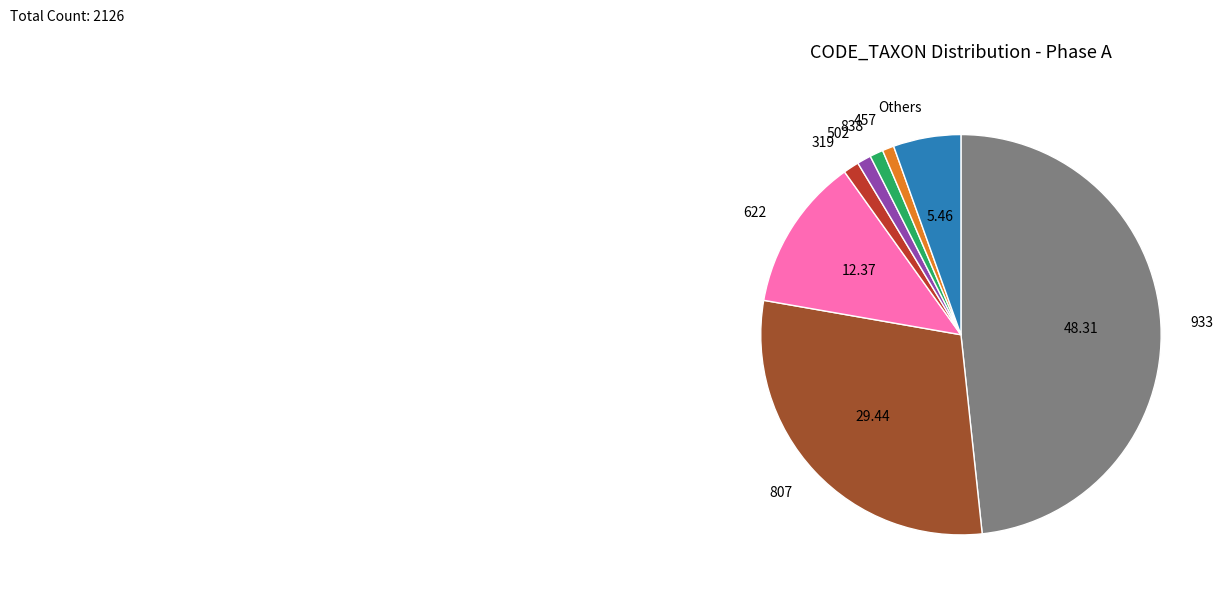

What is the largest slice in the pie chart?

933